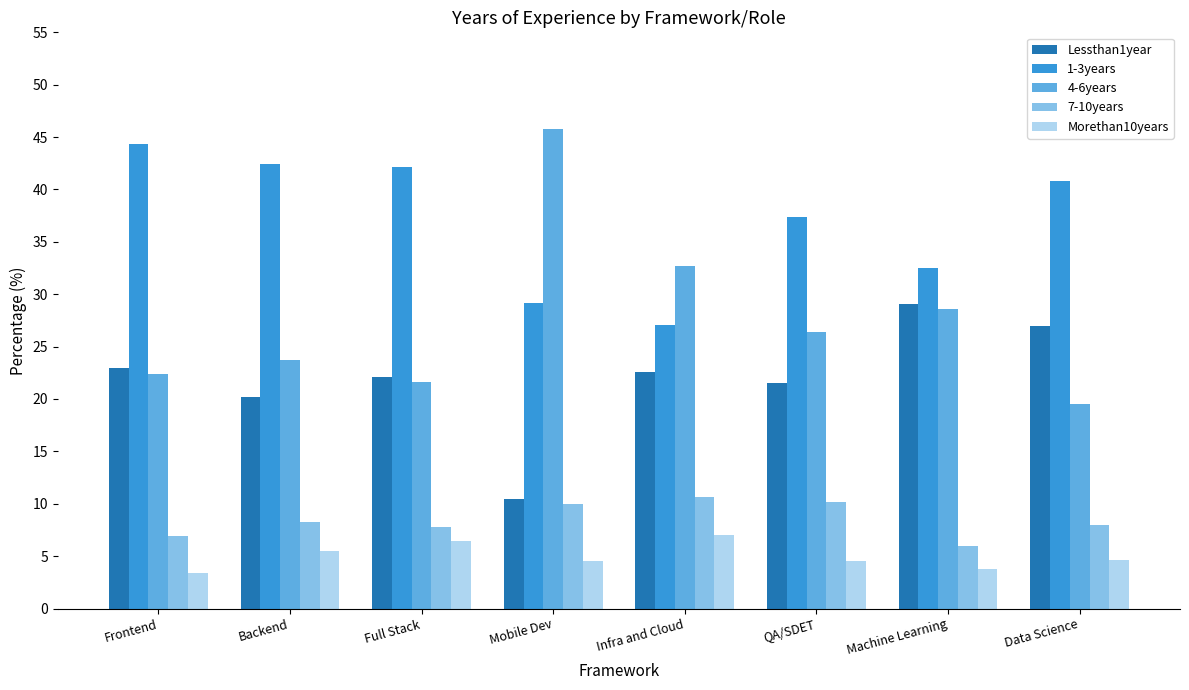

What is the minimum value for 4-6years?

19.5